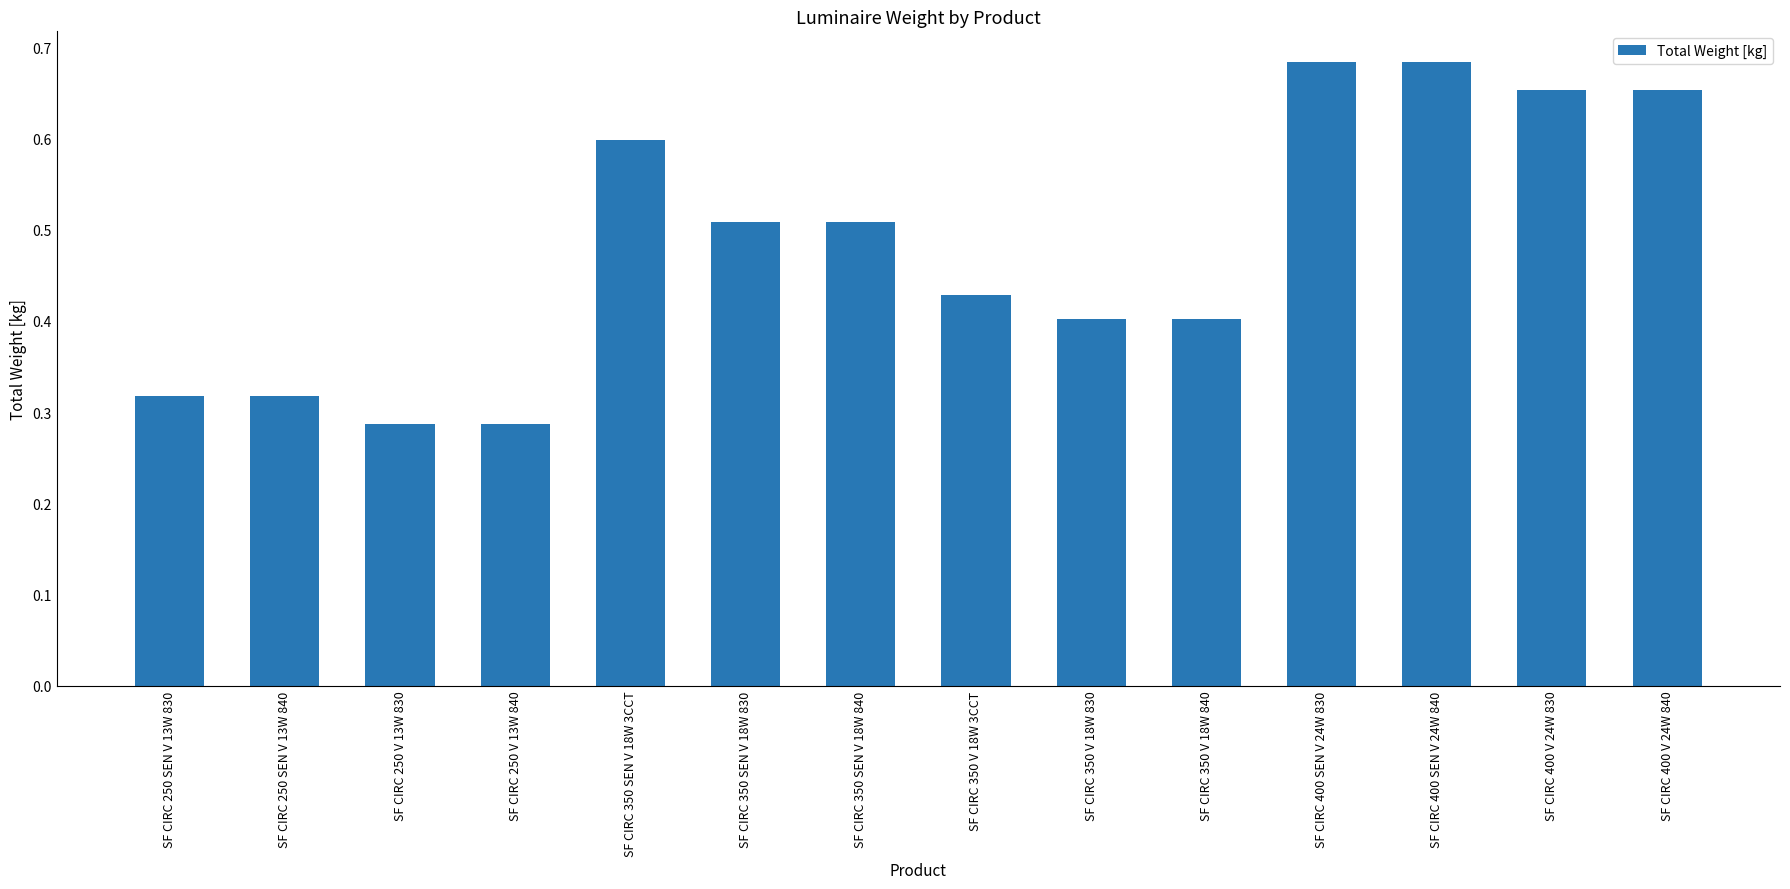

How many values are between 0 and 1?

14